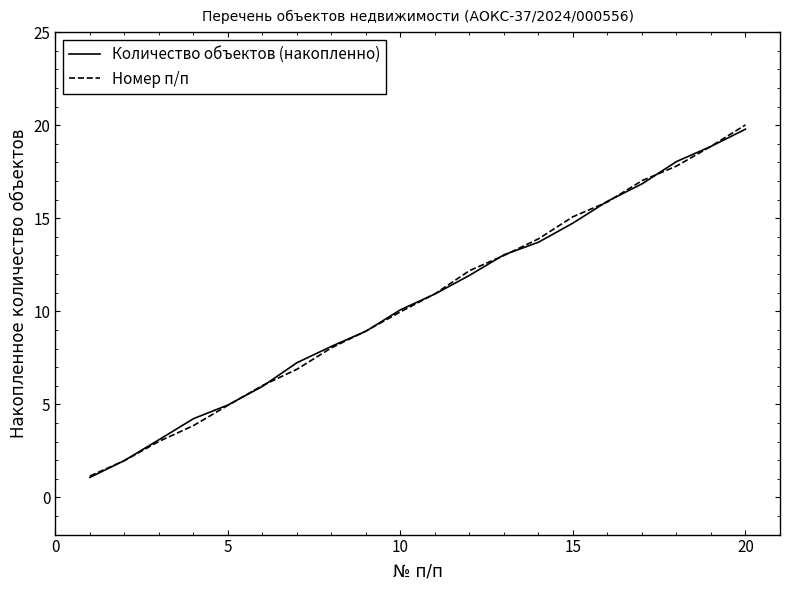

After their last crossing, which series has the higher values: Количество объектов (накопленно) or Номер п/п?

Номер п/п